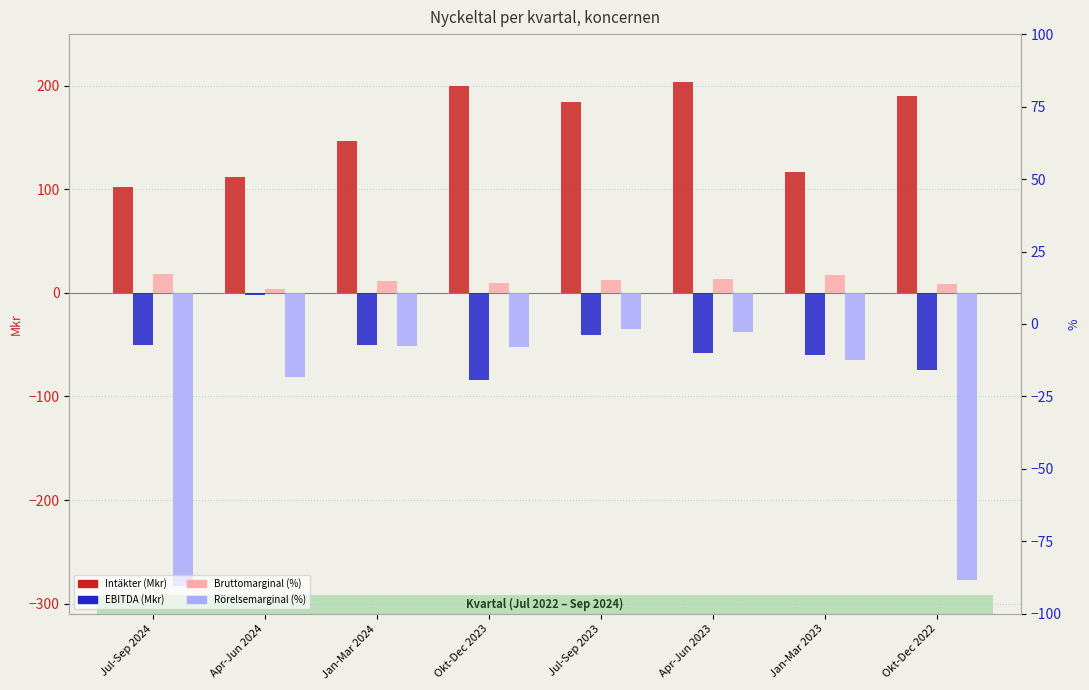

Is the value of Intäkter (Mkr) at Jul-Sep 2023 greater than the value of Bruttomarginal (%) at Jul-Sep 2023?

Yes